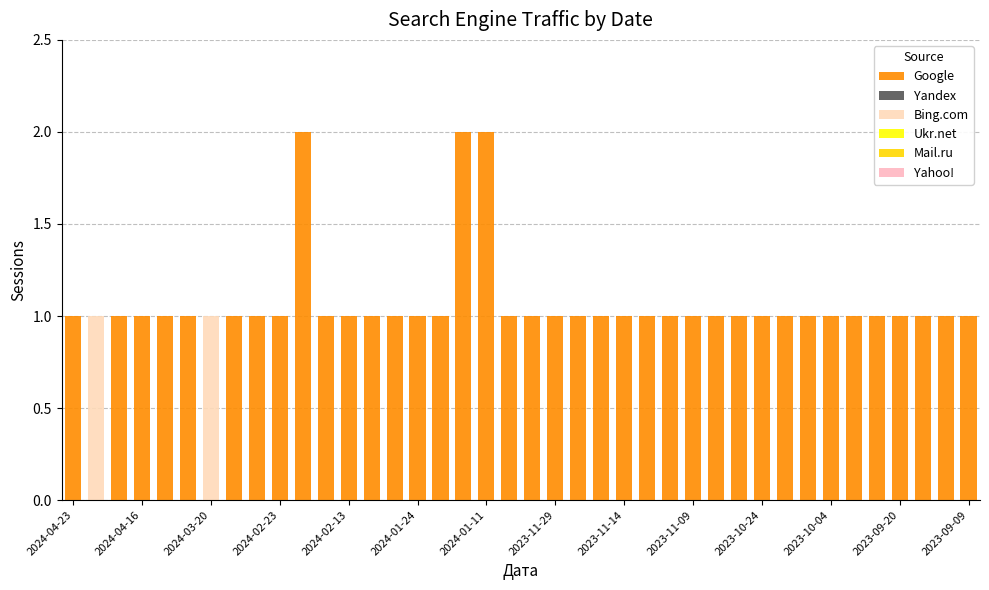

At how many categories does at least one series exceed 0?

40